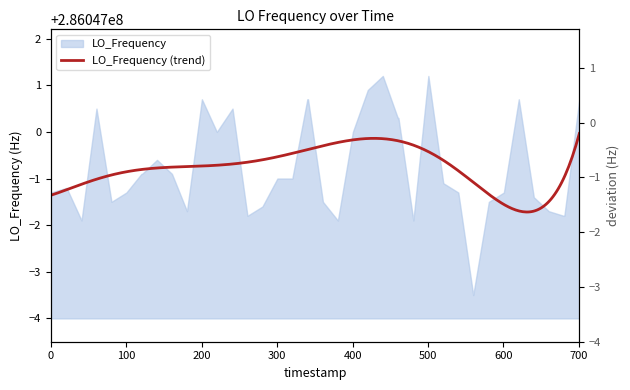

How many categories are shown in the chart?

40